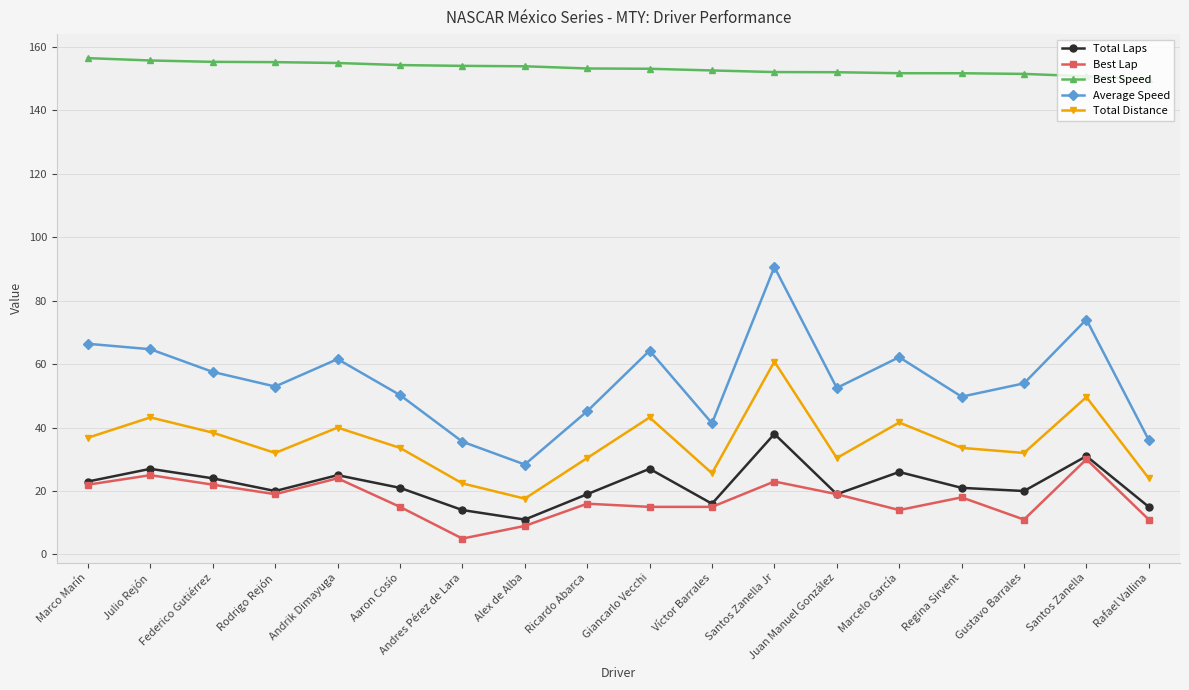

What is the smallest value displayed?

5.0